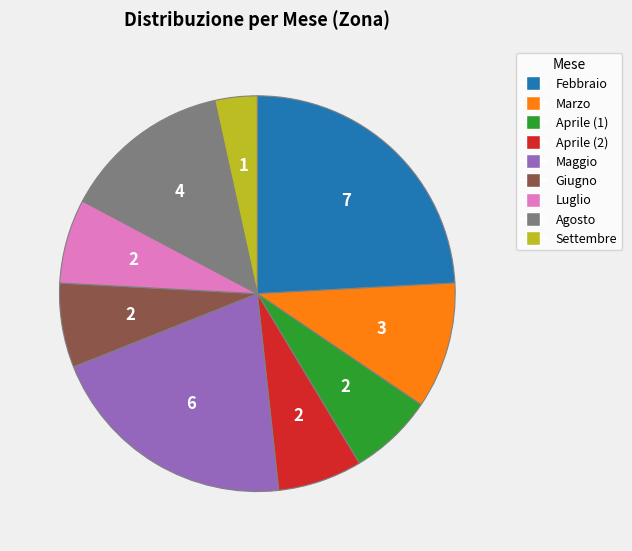

Is it true that Febbraio is 24% of the pie?

True